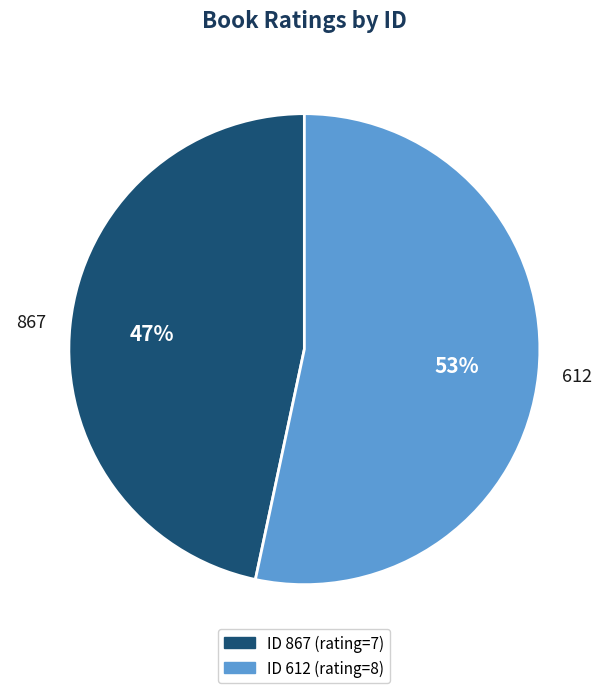

Is there a majority slice in this chart?

Yes